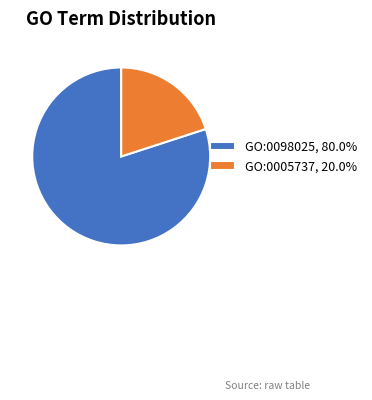

Which category has the smallest portion of the pie?

GO:0005737